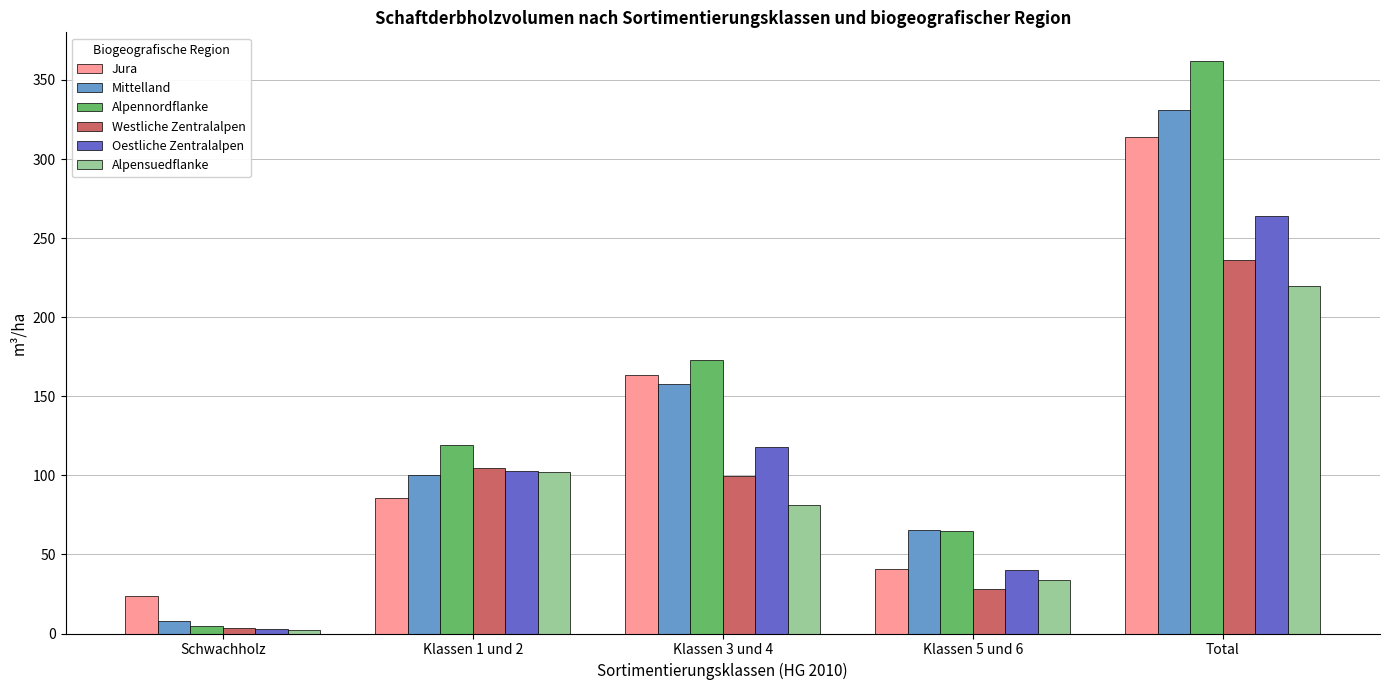

What is the approximate value of Mittelland at Schwachholz?

8.0